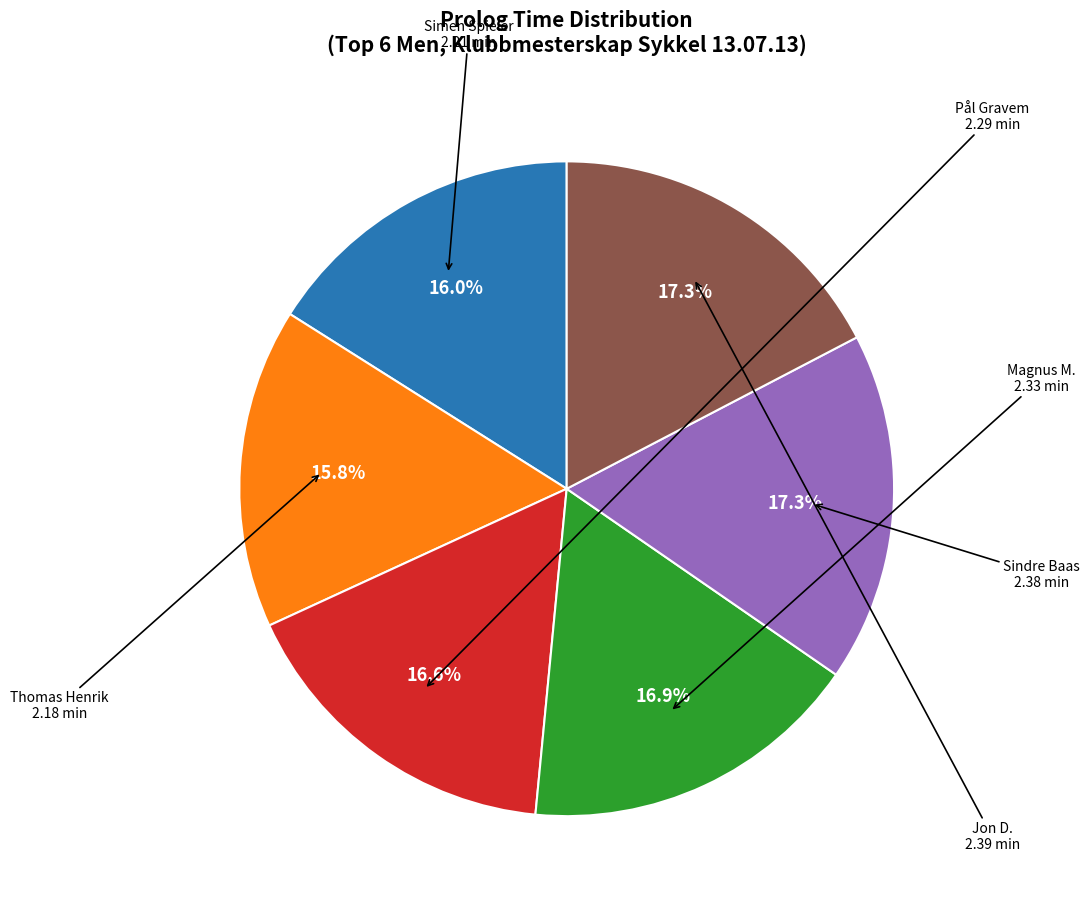

Is there a majority slice in this chart?

No